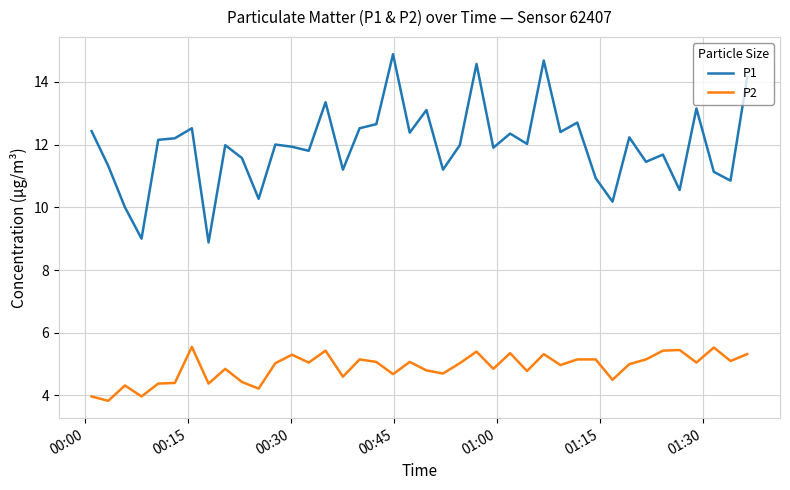

Which series has the widest spread of values?

P1